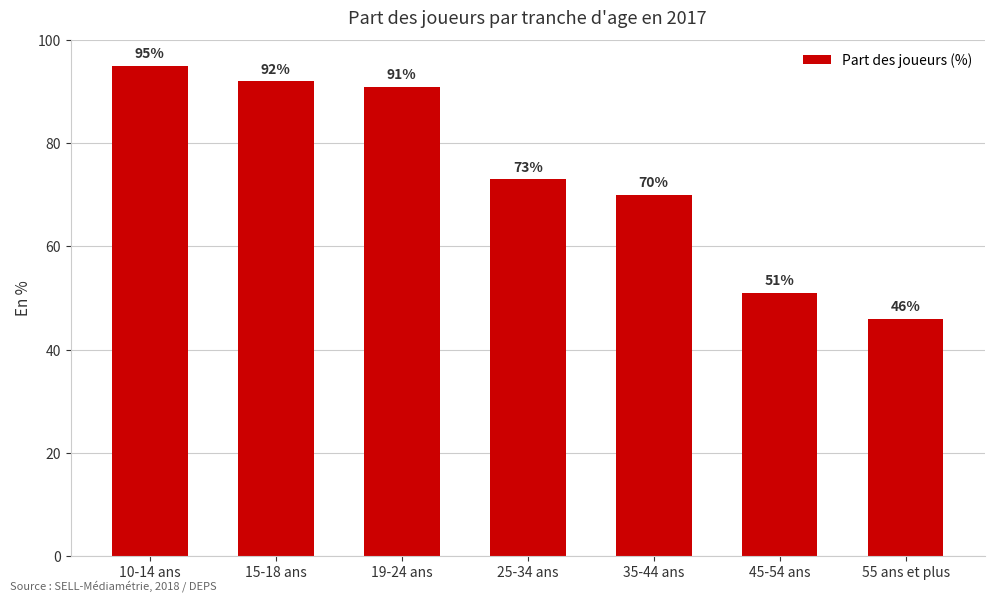

What position from the right is 25-34 ans?

4